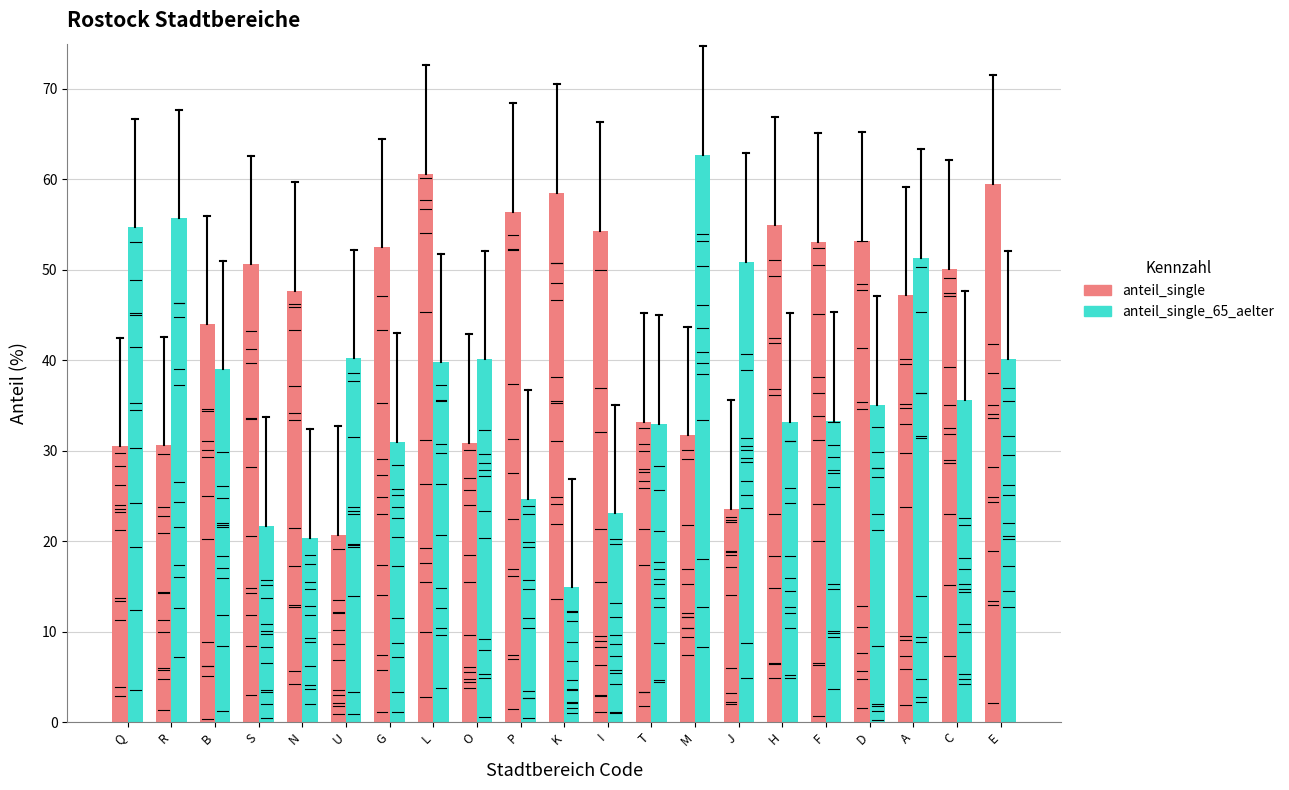

At which label is anteil_single_65_aelter closest to 38?

B